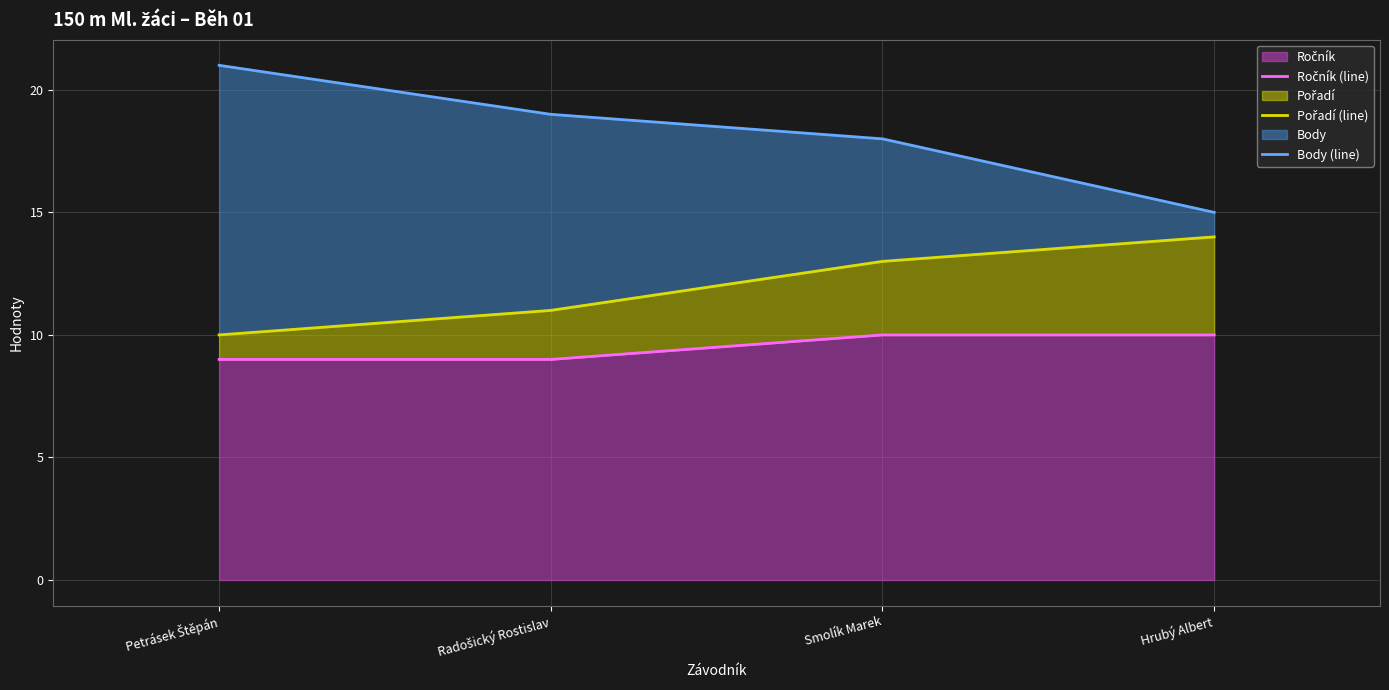

True or false: Ročník (line) and Pořadí (line) cross at least once.

False